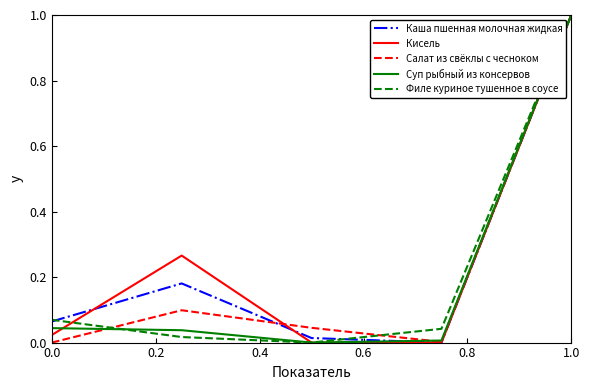

What is the maximum value shown in the chart?

1.0